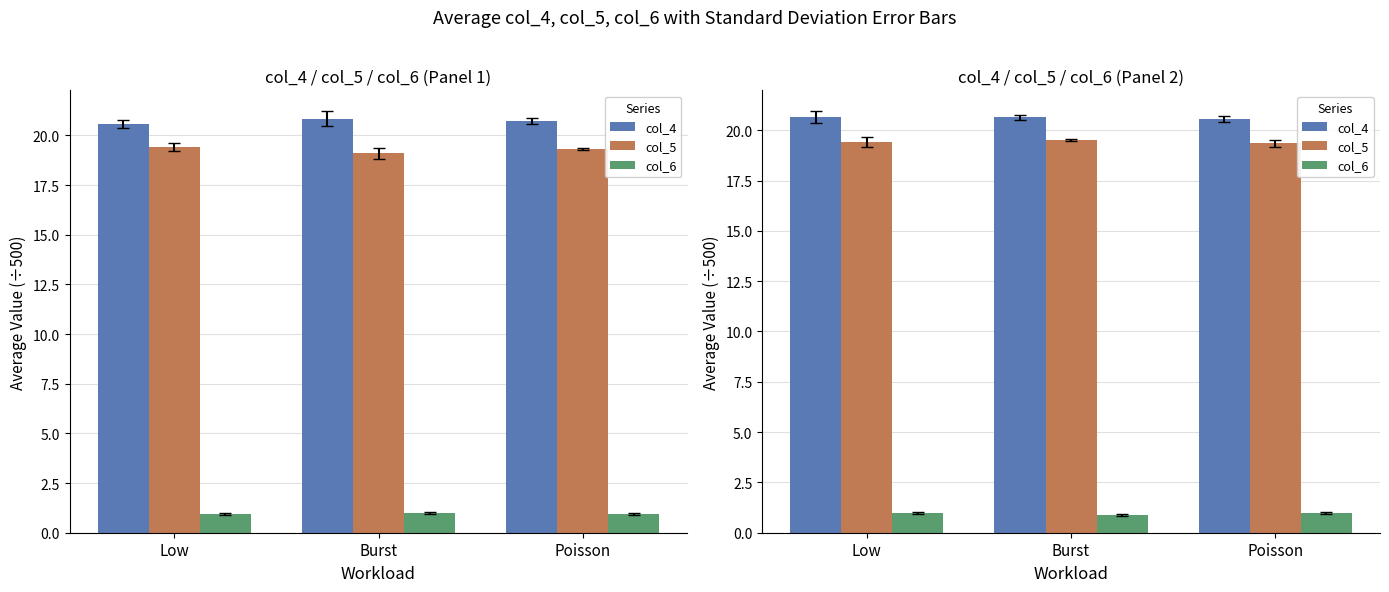

Read the col_6 value at Low.

1.0